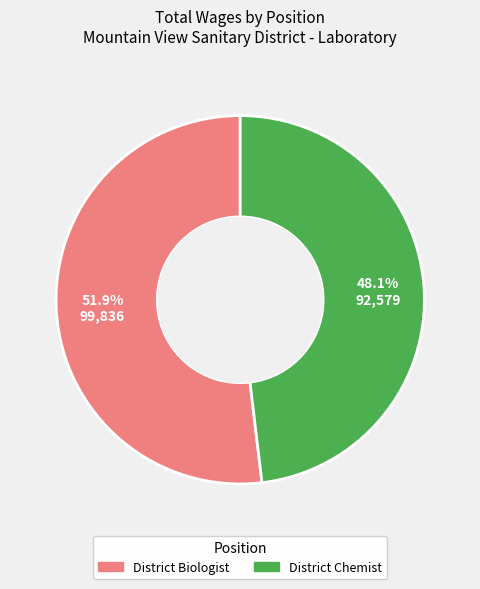

To the nearest percent, what is the combined percentage of District Chemist and District Biologist?

100%